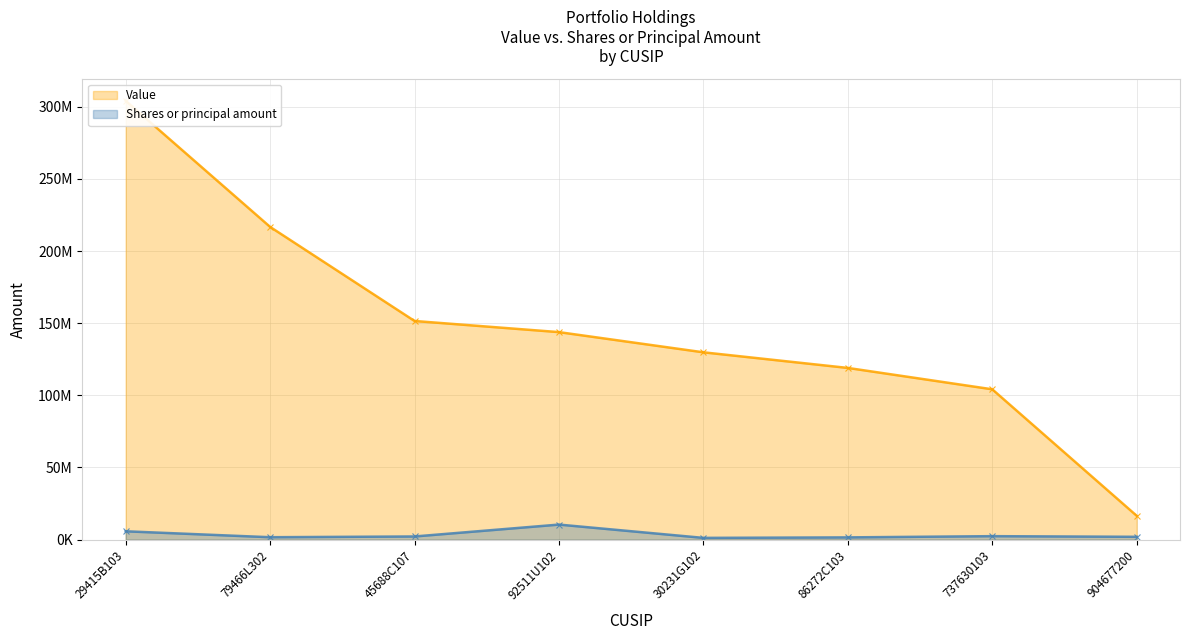

What is the average value of the Value series?

148227288